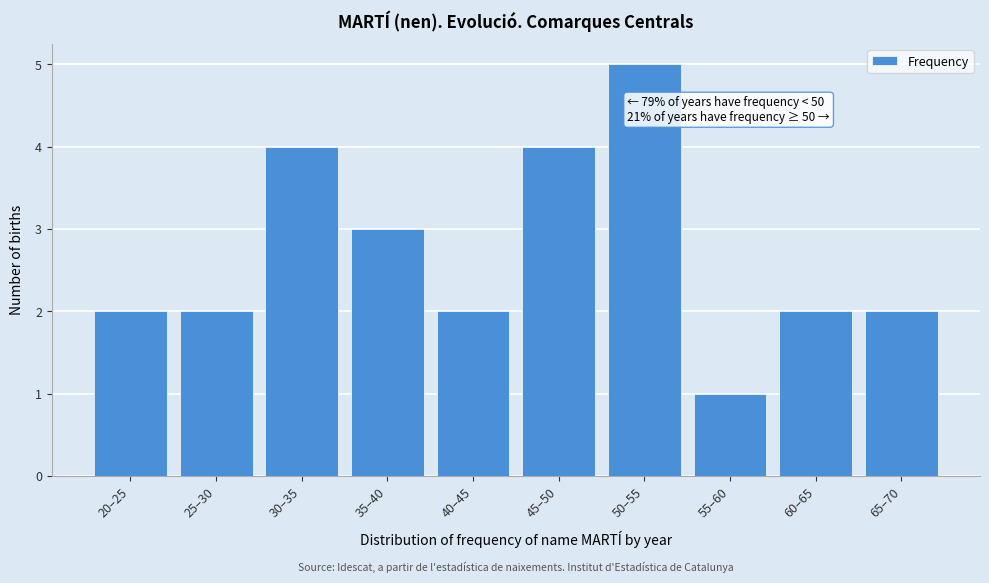

Reading left to right, transcribe all the data shown in this chart.

20–25=2	25–30=2	30–35=4	35–40=3	40–45=2	45–50=4	50–55=5	55–60=1	60–65=2	65–70=2